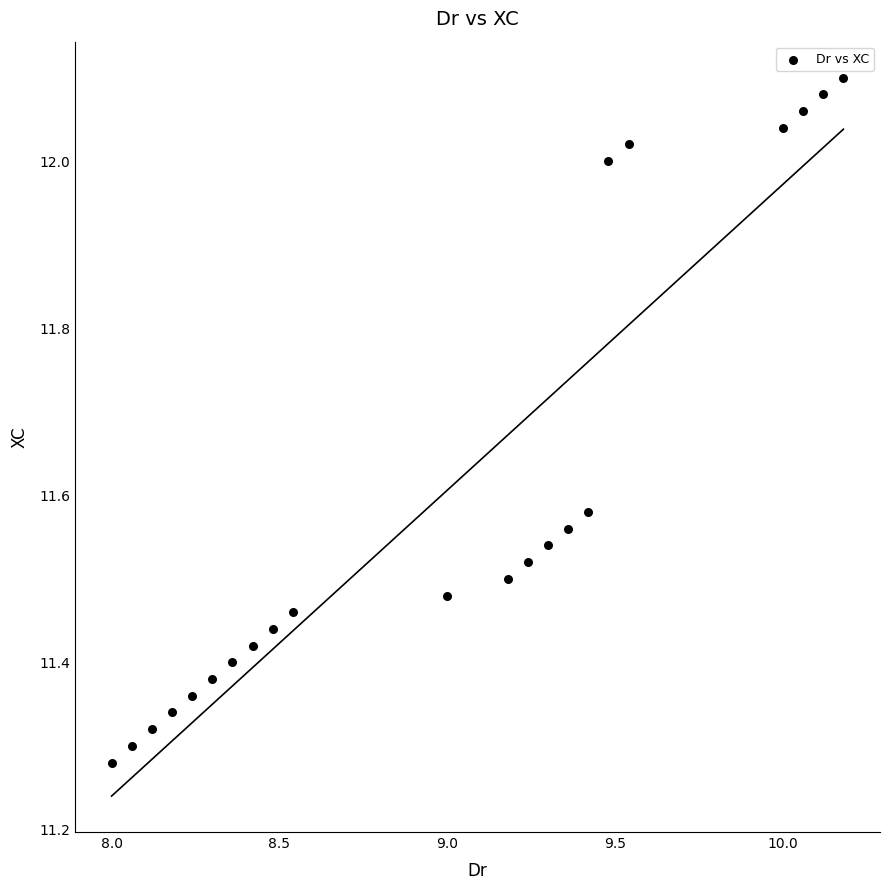

What is the range of Y values (max minus min)?

0.8